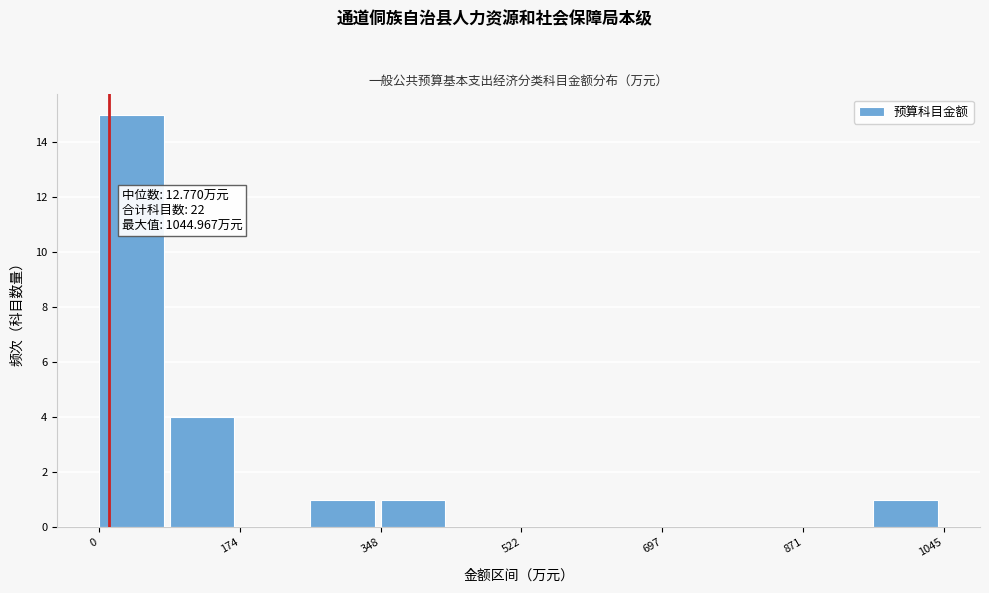

Which range on the x-axis has the tallest bar?

0 to 80